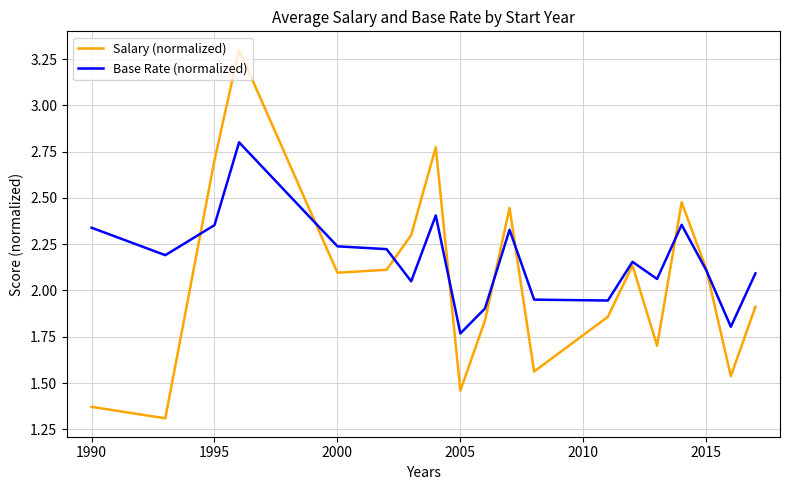

What is the maximum value shown in the chart?

3.3